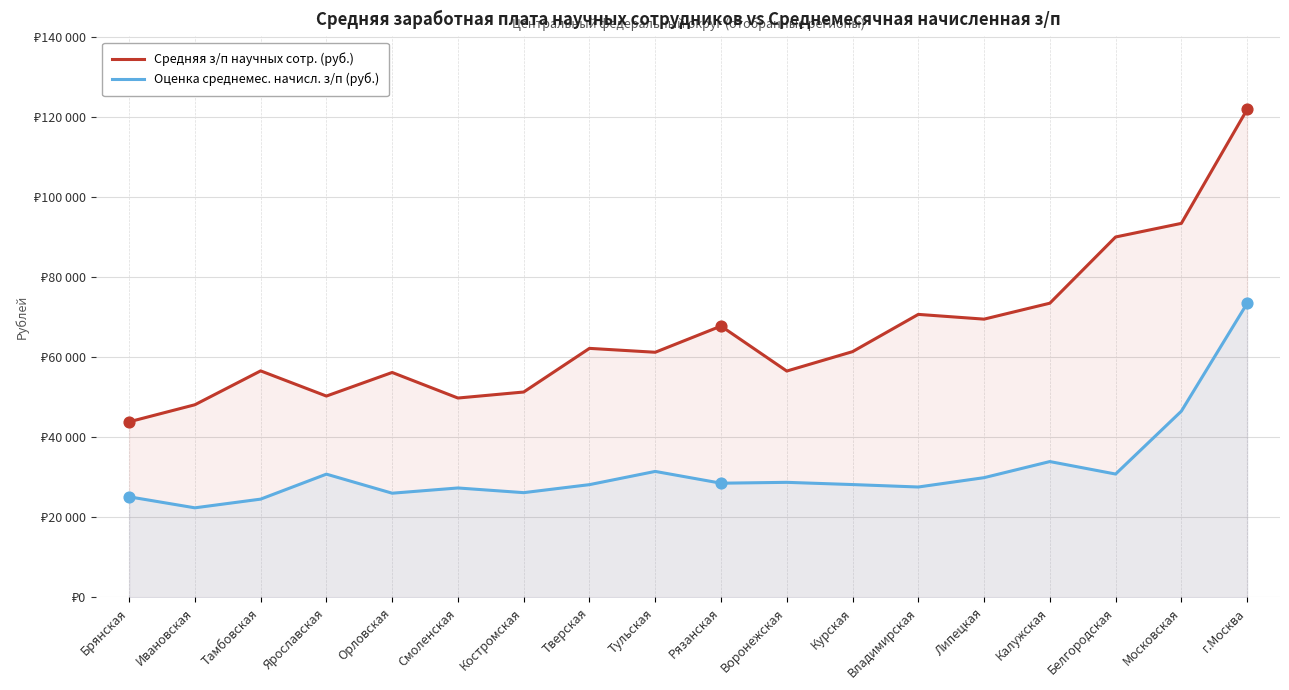

At which category is the sum across all series the highest?

г.Москва